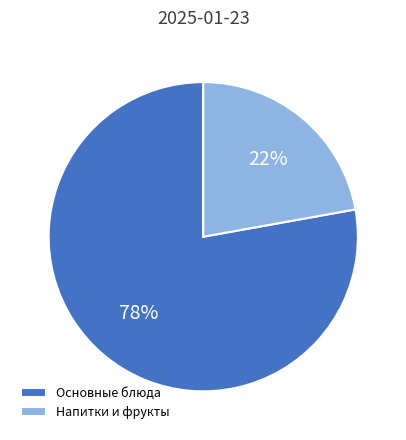

Is the sum of Напитки и фрукты and Основные блюда greater than half?

Yes